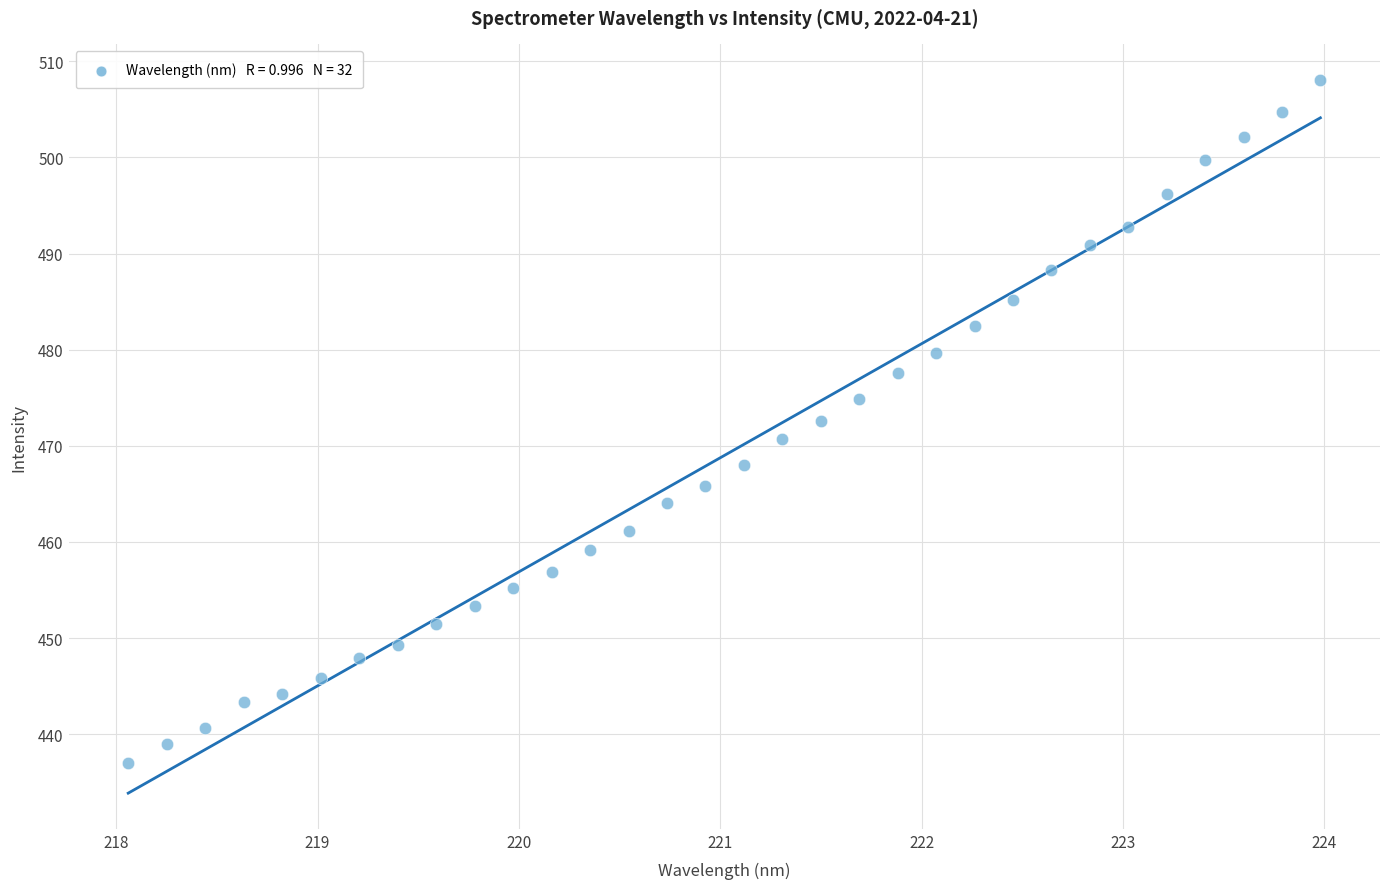

What is the range of Y values (max minus min)?

71.0